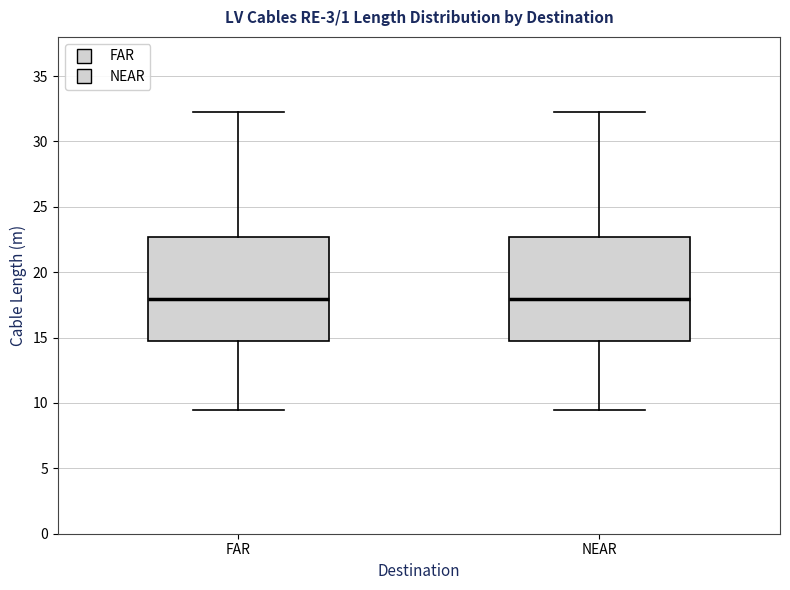

Where is the lower edge of the box for FAR on the y-axis? The values are not printed on the chart, so give them approximately, as read against the axis.

14.5